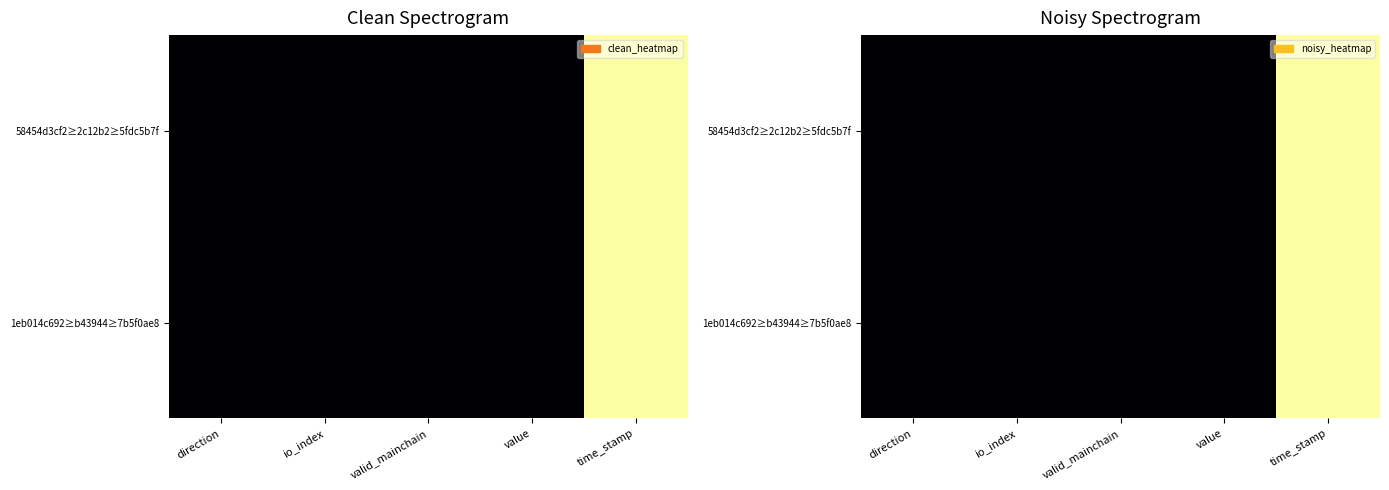

Which label corresponds to the smallest value in the chart?

direction